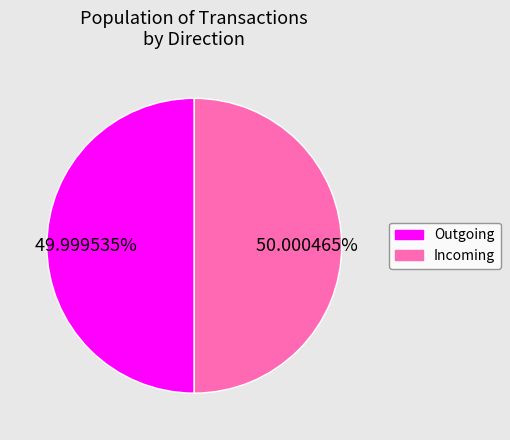

Is there a majority slice in this chart?

Yes